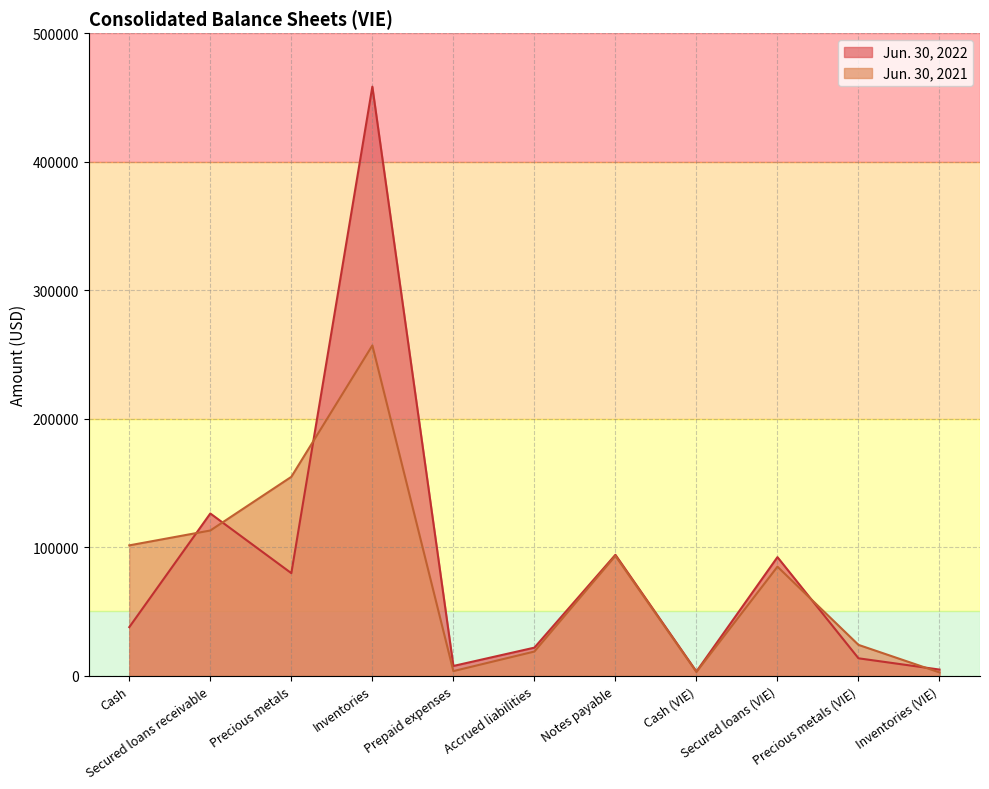

The value of Jun. 30, 2022 at Prepaid expenses is 3191. True or false?

False